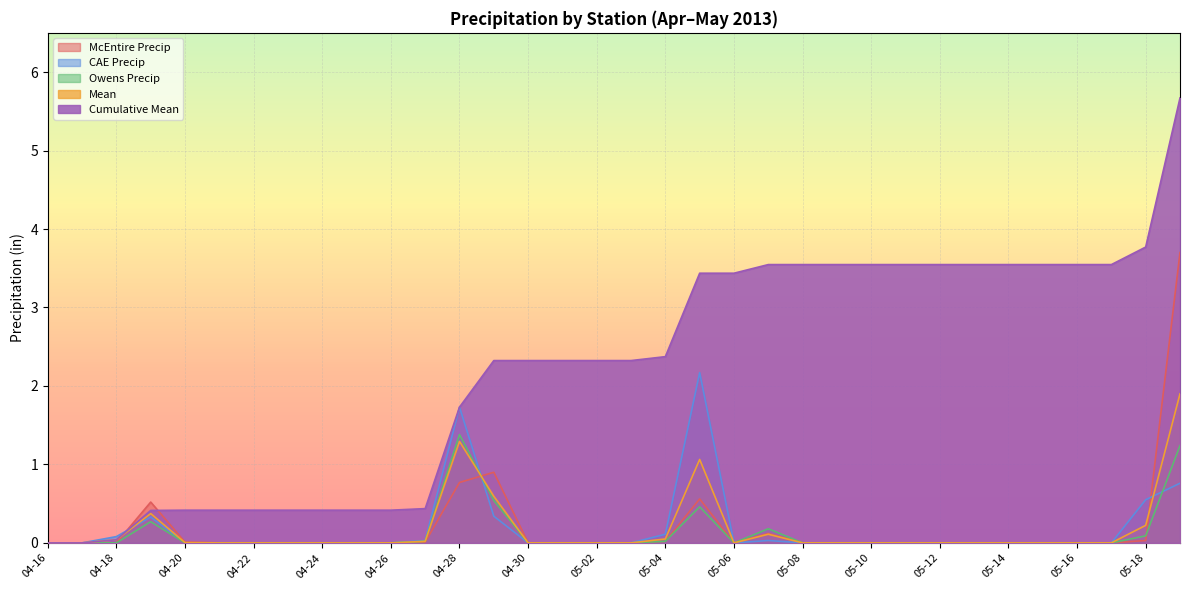

What are all the series names shown in the legend?

McEntire Precip, CAE Precip, Owens Precip, Mean, Cumulative Mean